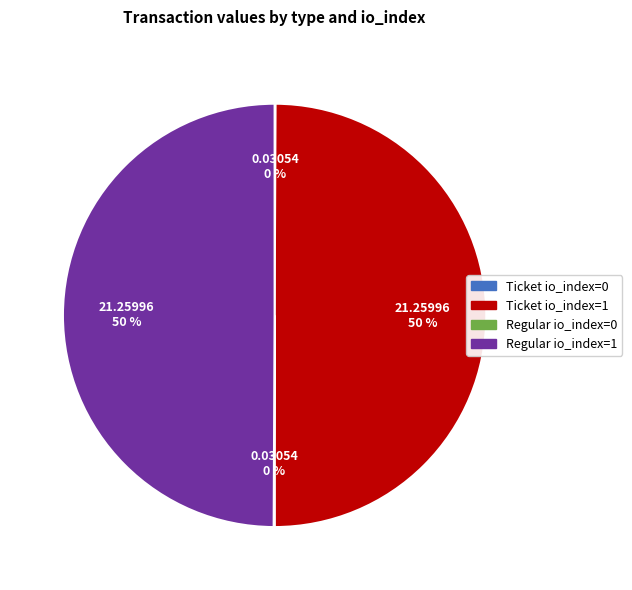

To the nearest percent, what portion does Ticket io_index=1 represent?

50%